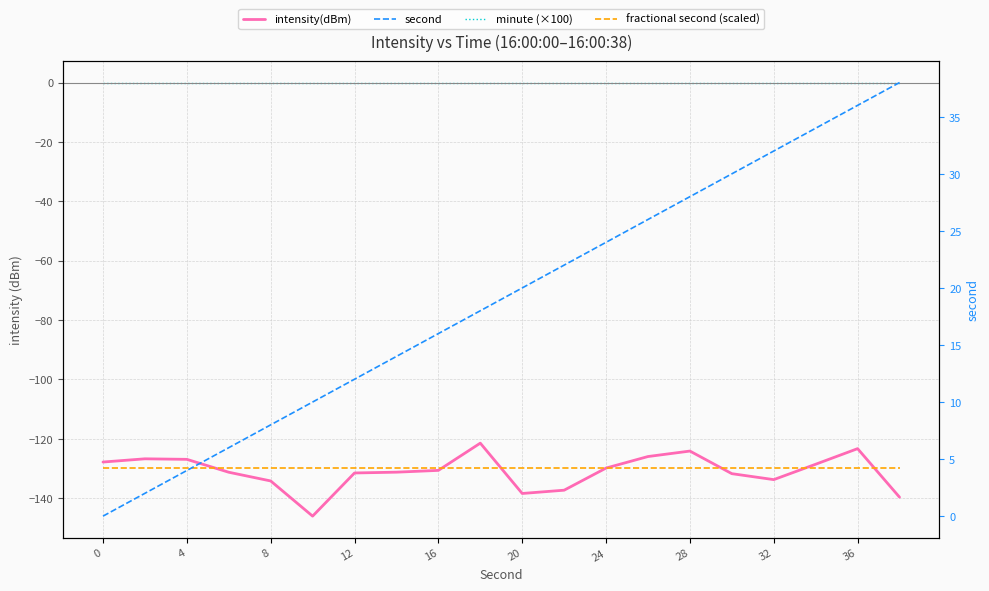

How many lines are shown in the chart?

4